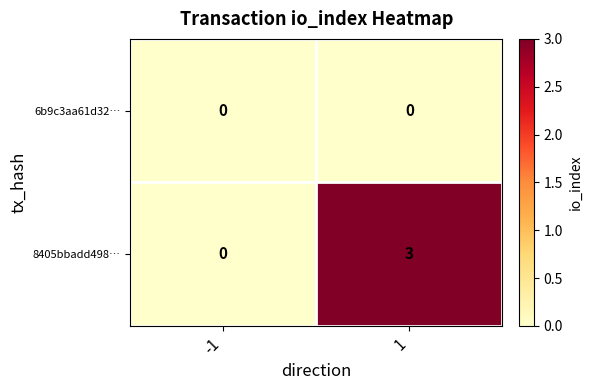

At how many categories does at least one series exceed 1?

1